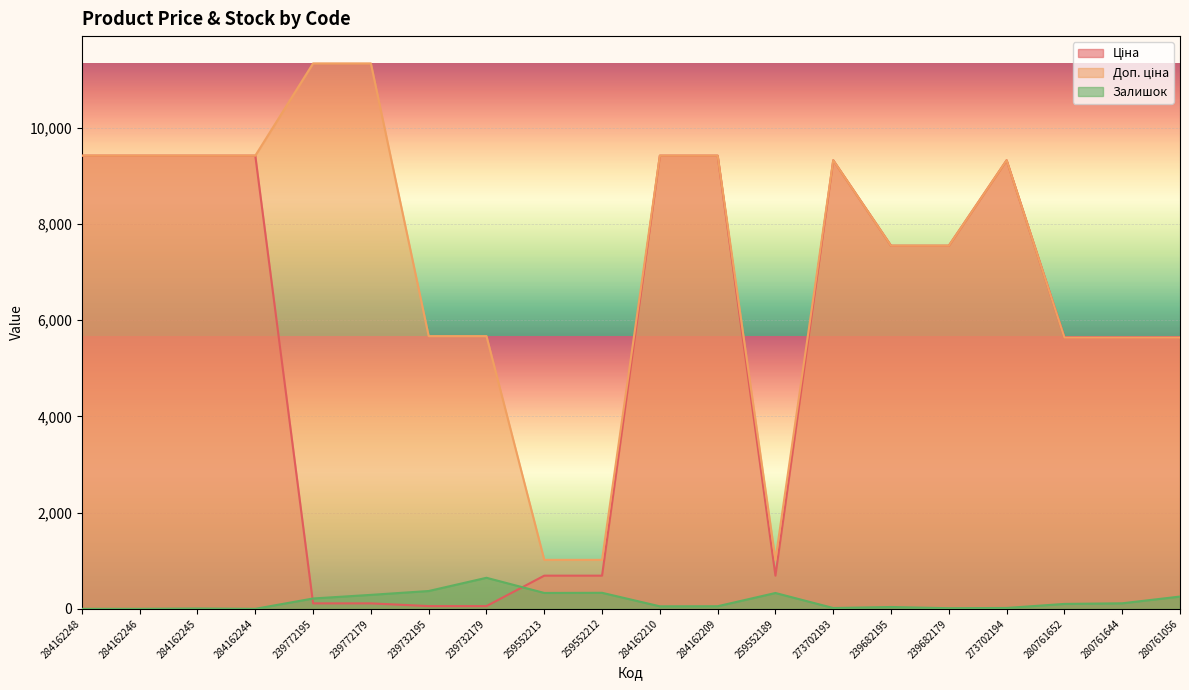

Which series changed the most between 259552212 and 280761652?

Ціна